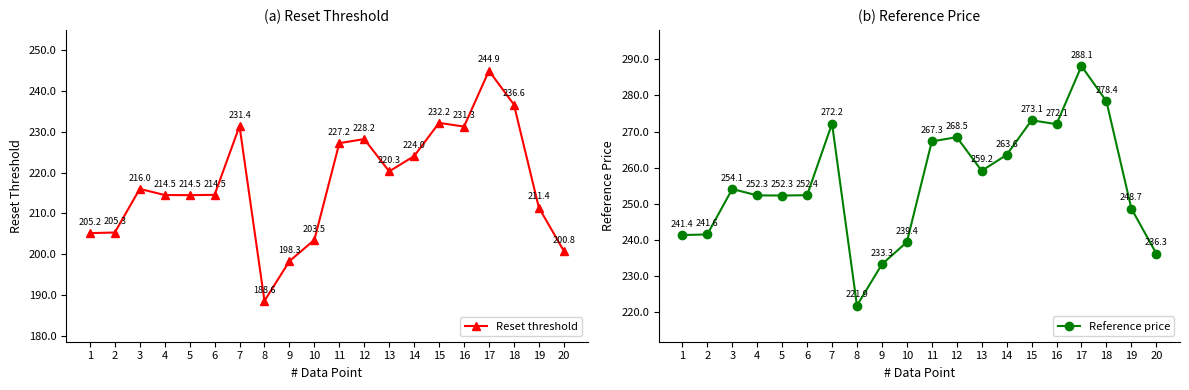

At which category is the sum across all series the highest?

17